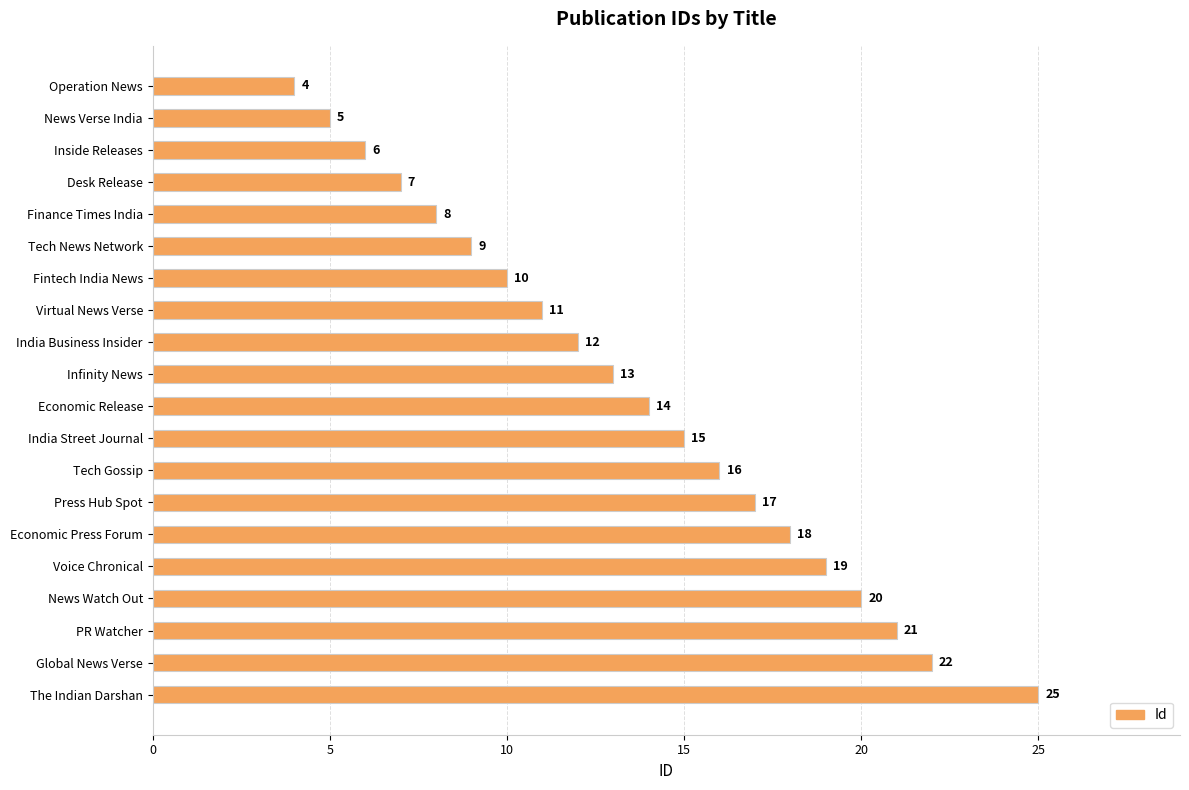

What is the difference between the second highest and minimum values?

18